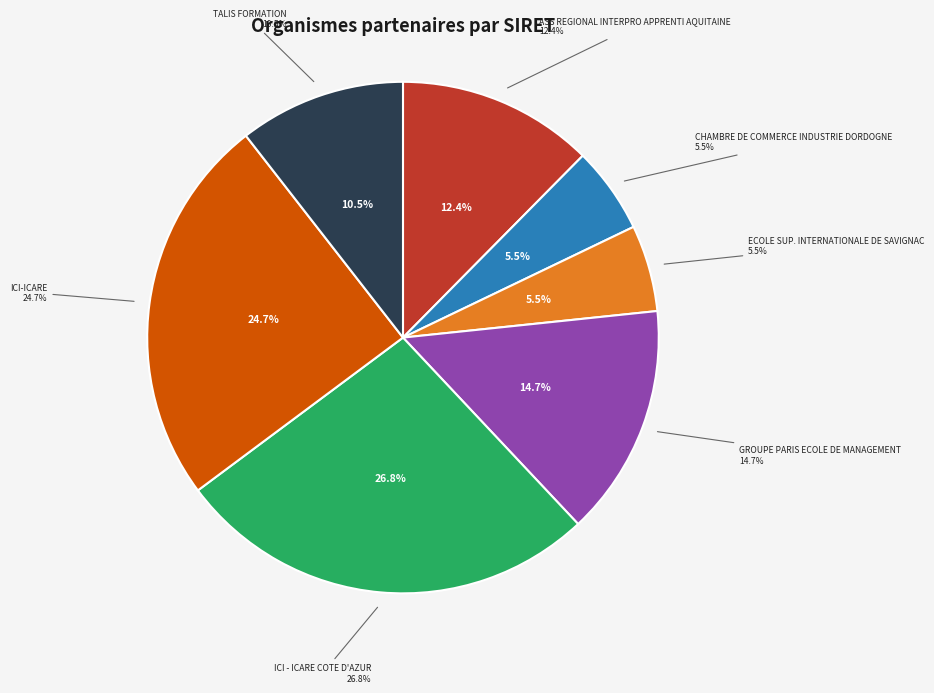

Count the number of slices in the pie.

7